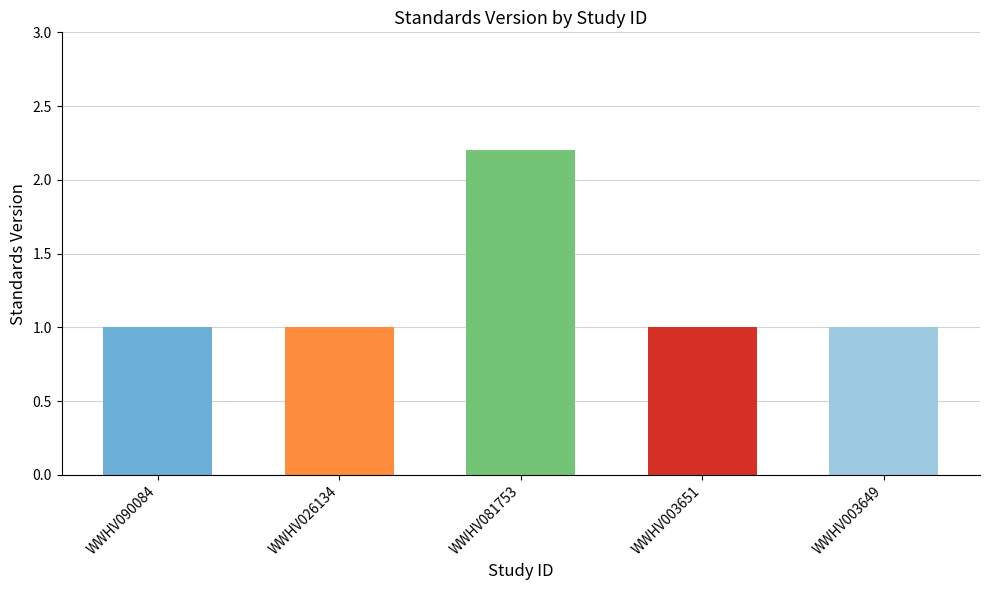

Reading left to right, extract all data points from this chart.

1.0	1.0	2.2	1.0	1.0